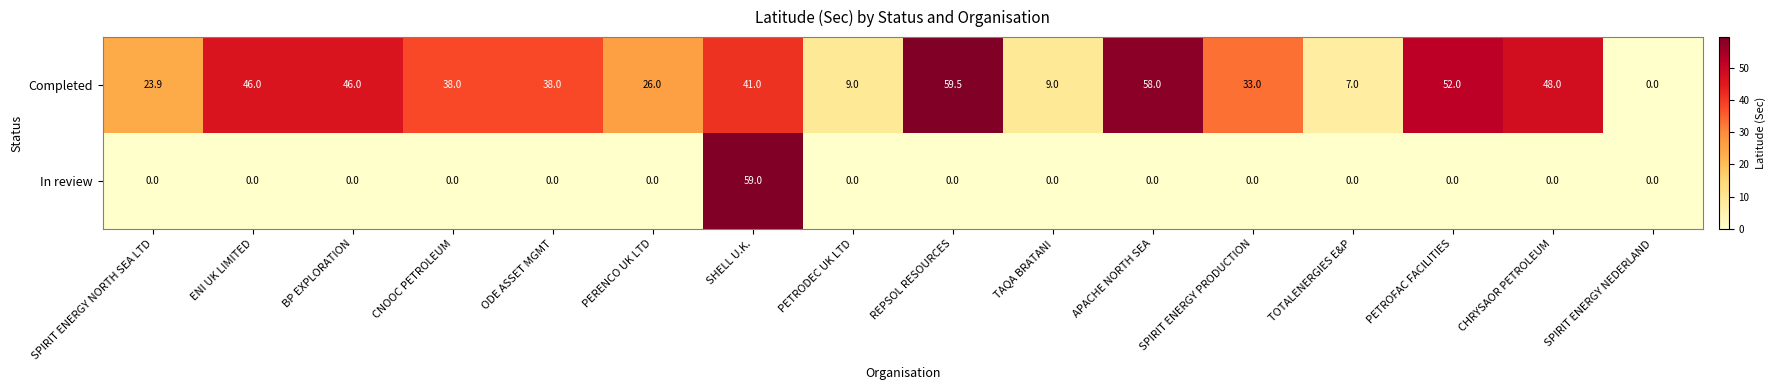

What is the total value across all series at PETROFAC FACILITIES?

52.0